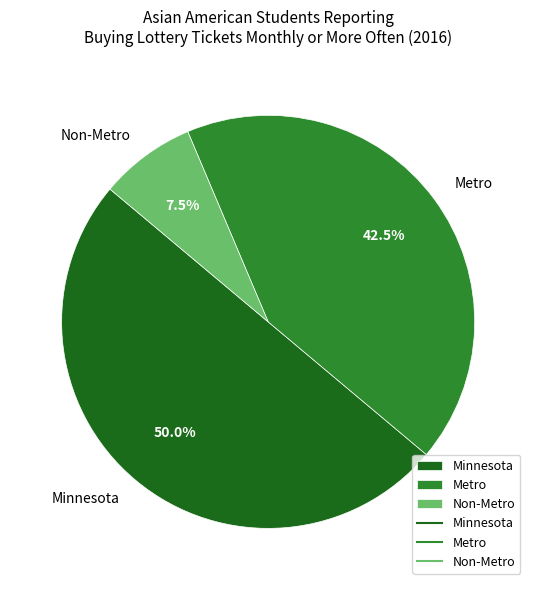

To the nearest percent, what is the difference between the largest and smallest slice percentages?

42%